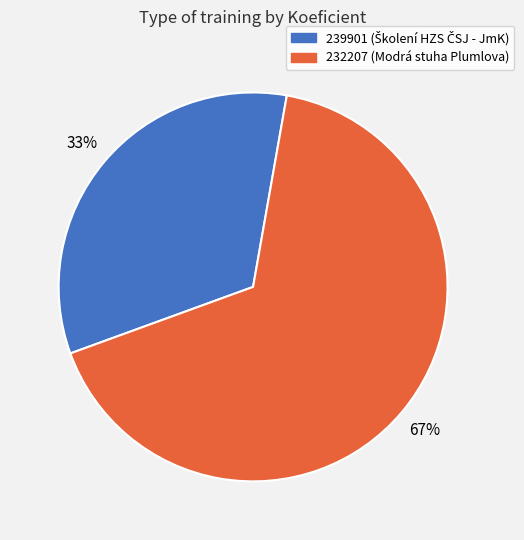

Which category has the smallest portion of the pie?

239901